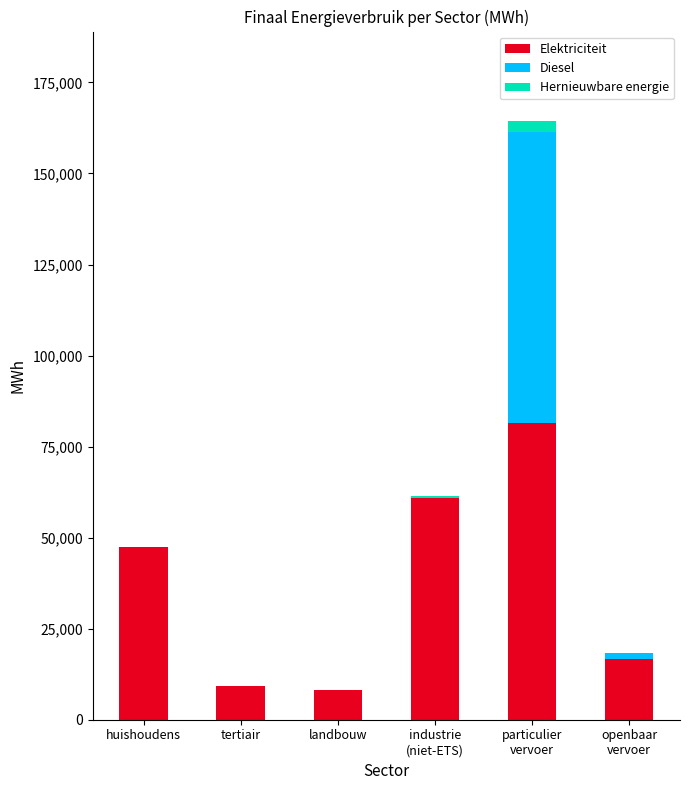

What value does the Elektriciteit series have at tertiair?

9124.7